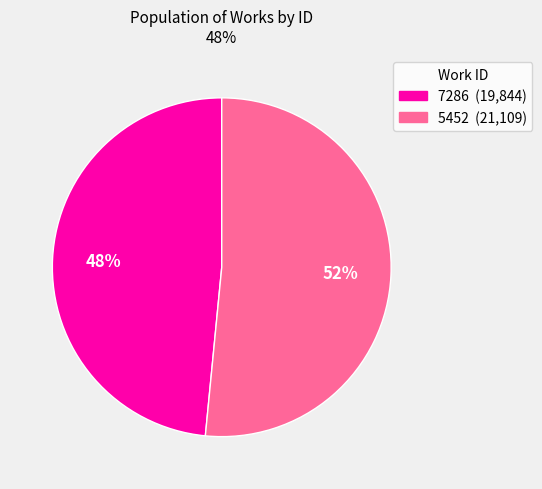

Is the sum of 7286 and 5452 greater than half?

Yes